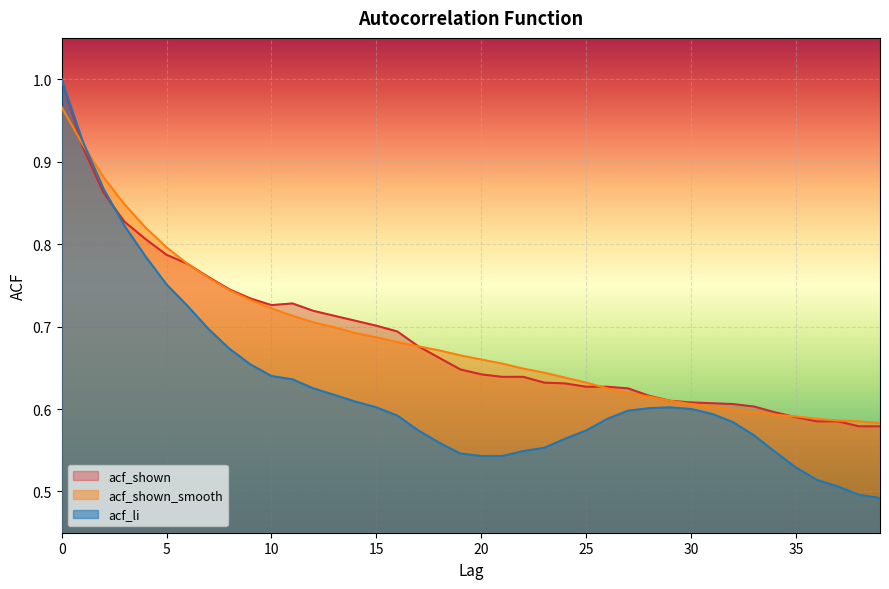

Reading left to right, transcribe all the data shown in this chart.

acf_shown: 0=1.0	1=0.9	2=0.9	3=0.8	4=0.8	5=0.8	6=0.8	7=0.8	8=0.7	9=0.7	10=0.7	11=0.7	12=0.7	13=0.7	14=0.7	15=0.7	16=0.7	17=0.7	18=0.7	19=0.6	20=0.6	21=0.6	22=0.6	23=0.6	24=0.6	25=0.6	26=0.6	27=0.6	28=0.6	29=0.6	30=0.6	31=0.6	32=0.6	33=0.6	34=0.6	35=0.6	36=0.6	37=0.6	38=0.6	39=0.6
acf_shown_smooth: 0=1.0	1=0.9	2=0.9	3=0.8	4=0.8	5=0.8	6=0.8	7=0.8	8=0.7	9=0.7	10=0.7	11=0.7	12=0.7	13=0.7	14=0.7	15=0.7	16=0.7	17=0.7	18=0.7	19=0.7	20=0.7	21=0.7	22=0.6	23=0.6	24=0.6	25=0.6	26=0.6	27=0.6	28=0.6	29=0.6	30=0.6	31=0.6	32=0.6	33=0.6	34=0.6	35=0.6	36=0.6	37=0.6	38=0.6	39=0.6
acf_li: 0=1.0	1=0.9	2=0.9	3=0.8	4=0.8	5=0.8	6=0.7	7=0.7	8=0.7	9=0.7	10=0.6	11=0.6	12=0.6	13=0.6	14=0.6	15=0.6	16=0.6	17=0.6	18=0.6	19=0.5	20=0.5	21=0.5	22=0.5	23=0.6	24=0.6	25=0.6	26=0.6	27=0.6	28=0.6	29=0.6	30=0.6	31=0.6	32=0.6	33=0.6	34=0.5	35=0.5	36=0.5	37=0.5	38=0.5	39=0.5